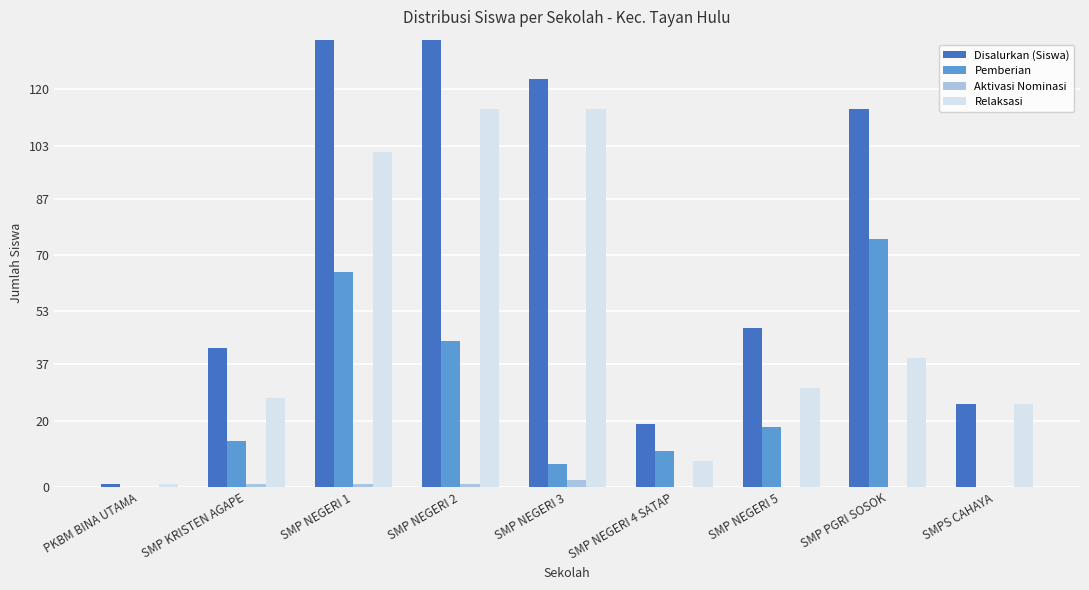

Reading right to left, what are all the values shown in this chart?

Disalurkan (Siswa): 25	114	48	19	123	159	167	42	1
Pemberian: 0	75	18	11	7	44	65	14	0
Aktivasi Nominasi: 0	0	0	0	2	1	1	1	0
Relaksasi: 25	39	30	8	114	114	101	27	1